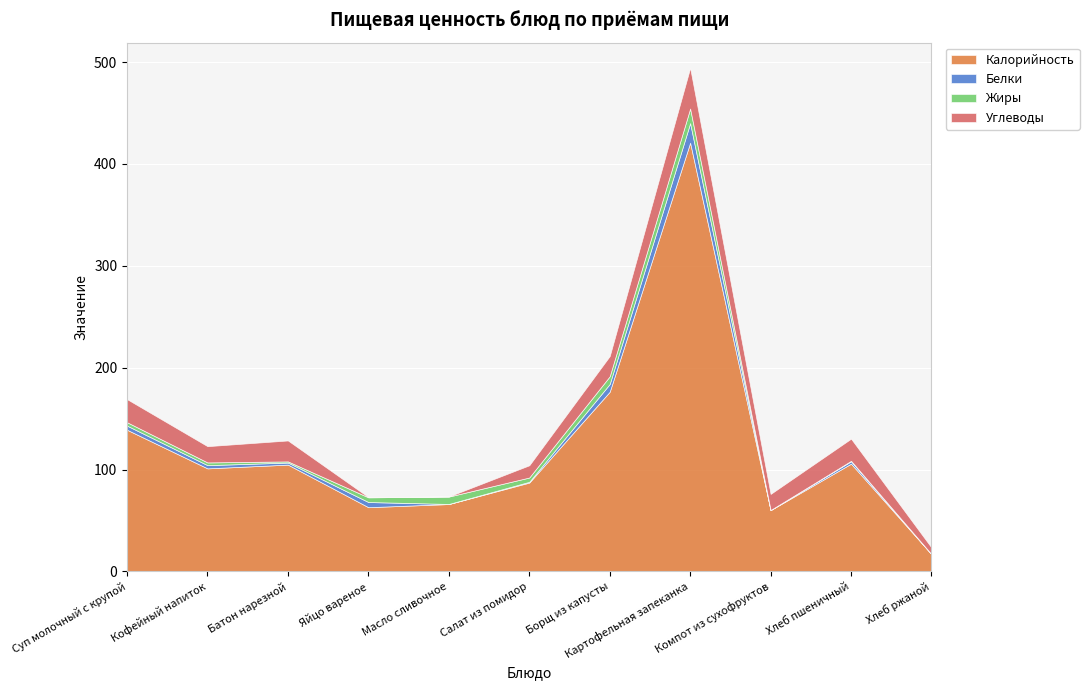

What are all the series names shown in the legend?

Калорийность, Белки, Жиры, Углеводы